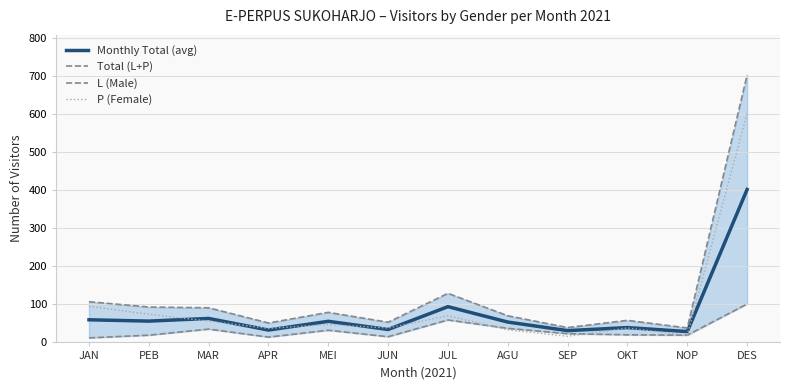

In Monthly Total (avg), how many points are lower than both neighbors (excluding endpoints)?

5